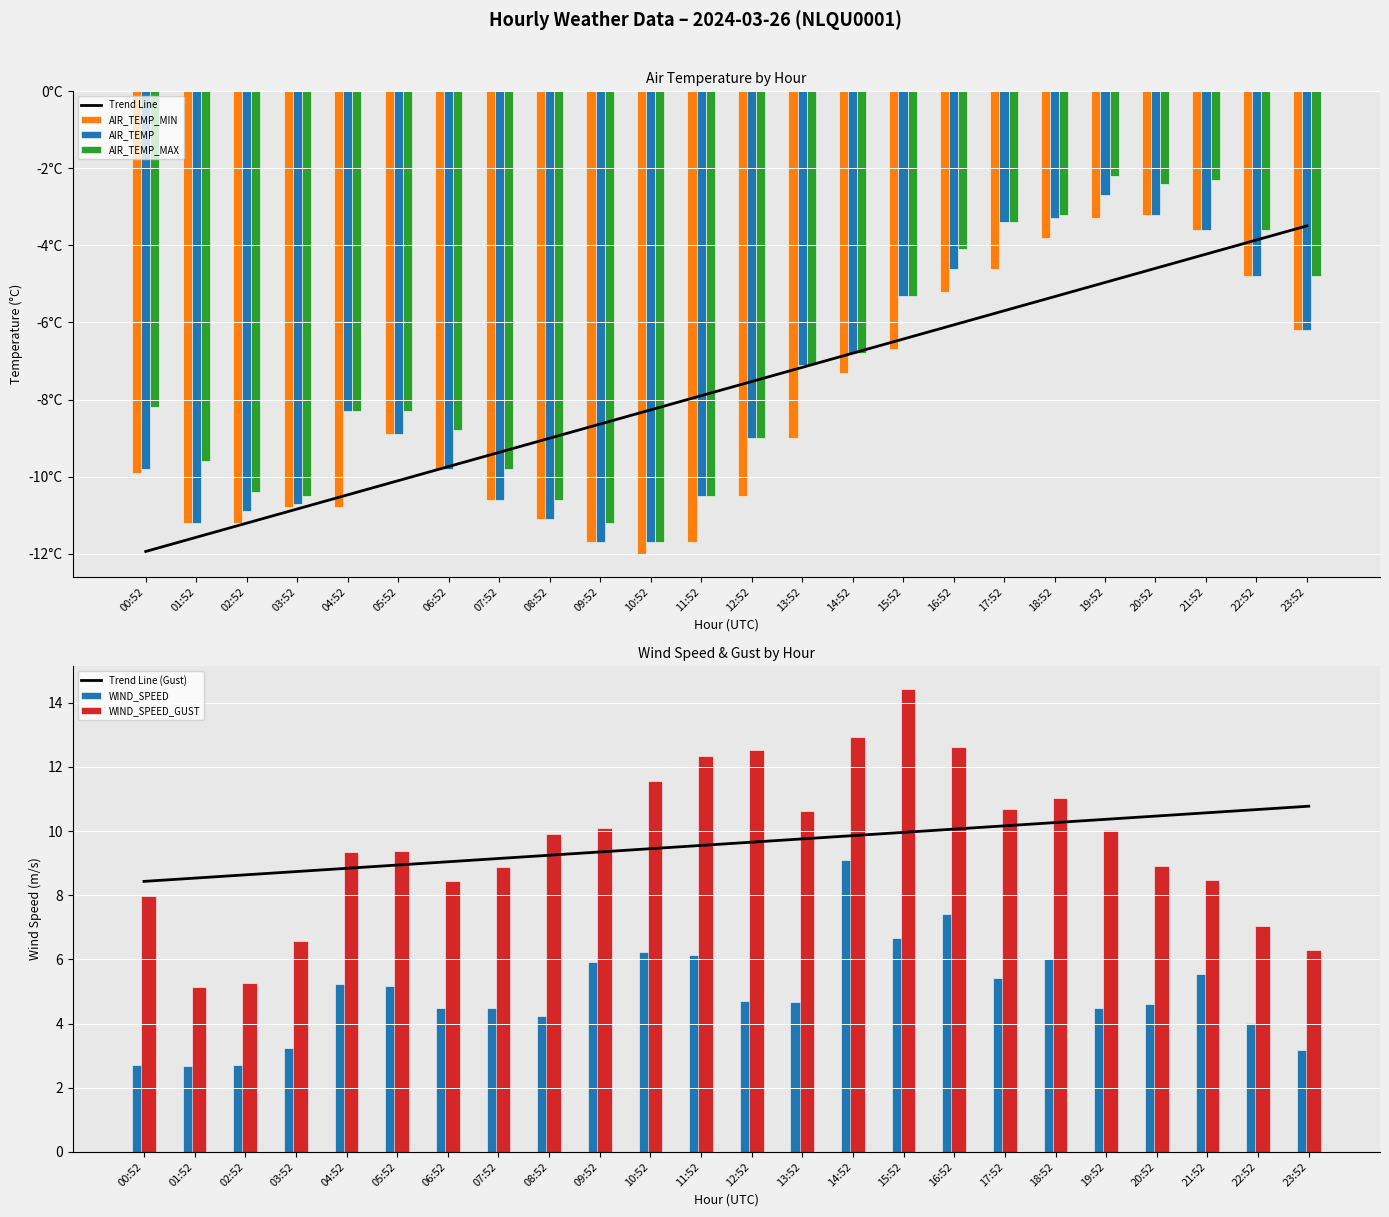

Reading right to left, what are all the values shown in this chart?

AIR_TEMP: 23:52=-6.2	22:52=-4.8	21:52=-3.6	20:52=-3.2	19:52=-2.7	18:52=-3.3	17:52=-3.4	16:52=-4.6	15:52=-5.3	14:52=-6.8	13:52=-7.1	12:52=-9.0	11:52=-10.5	10:52=-11.7	09:52=-11.7	08:52=-11.1	07:52=-10.6	06:52=-9.8	05:52=-8.9	04:52=-8.3	03:52=-10.7	02:52=-10.9	01:52=-11.2	00:52=-9.8
AIR_TEMP_MAX: 23:52=-4.8	22:52=-3.6	21:52=-2.3	20:52=-2.4	19:52=-2.2	18:52=-3.2	17:52=-3.4	16:52=-4.1	15:52=-5.3	14:52=-6.8	13:52=-7.1	12:52=-9.0	11:52=-10.5	10:52=-11.7	09:52=-11.2	08:52=-10.6	07:52=-9.8	06:52=-8.8	05:52=-8.3	04:52=-8.3	03:52=-10.5	02:52=-10.4	01:52=-9.6	00:52=-8.2
AIR_TEMP_MIN: 23:52=-6.2	22:52=-4.8	21:52=-3.6	20:52=-3.2	19:52=-3.3	18:52=-3.8	17:52=-4.6	16:52=-5.2	15:52=-6.7	14:52=-7.3	13:52=-9.0	12:52=-10.5	11:52=-11.7	10:52=-12.0	09:52=-11.7	08:52=-11.1	07:52=-10.6	06:52=-9.8	05:52=-8.9	04:52=-10.8	03:52=-10.8	02:52=-11.2	01:52=-11.2	00:52=-9.9
WIND_SPEED: 23:52=3.2	22:52=4.0	21:52=5.6	20:52=4.6	19:52=4.5	18:52=6.0	17:52=5.4	16:52=7.4	15:52=6.7	14:52=9.1	13:52=4.7	12:52=4.7	11:52=6.1	10:52=6.2	09:52=5.9	08:52=4.2	07:52=4.5	06:52=4.5	05:52=5.2	04:52=5.2	03:52=3.2	02:52=2.7	01:52=2.7	00:52=2.7
WIND_SPEED_GUST: 23:52=6.3	22:52=7.0	21:52=8.5	20:52=8.9	19:52=10.0	18:52=11.0	17:52=10.7	16:52=12.6	15:52=14.4	14:52=12.9	13:52=10.6	12:52=12.5	11:52=12.3	10:52=11.6	09:52=10.1	08:52=9.9	07:52=8.9	06:52=8.4	05:52=9.4	04:52=9.4	03:52=6.6	02:52=5.2	01:52=5.1	00:52=8.0